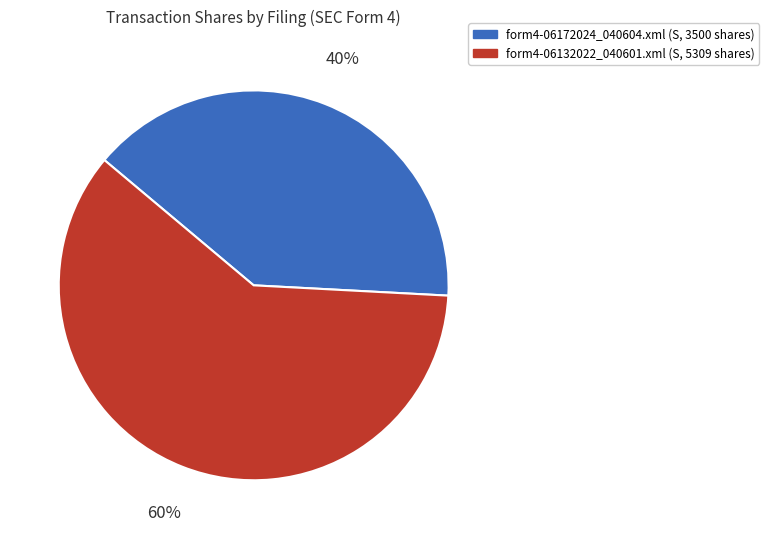

What is the smallest slice in the pie chart?

form4-06172024_040604.xml